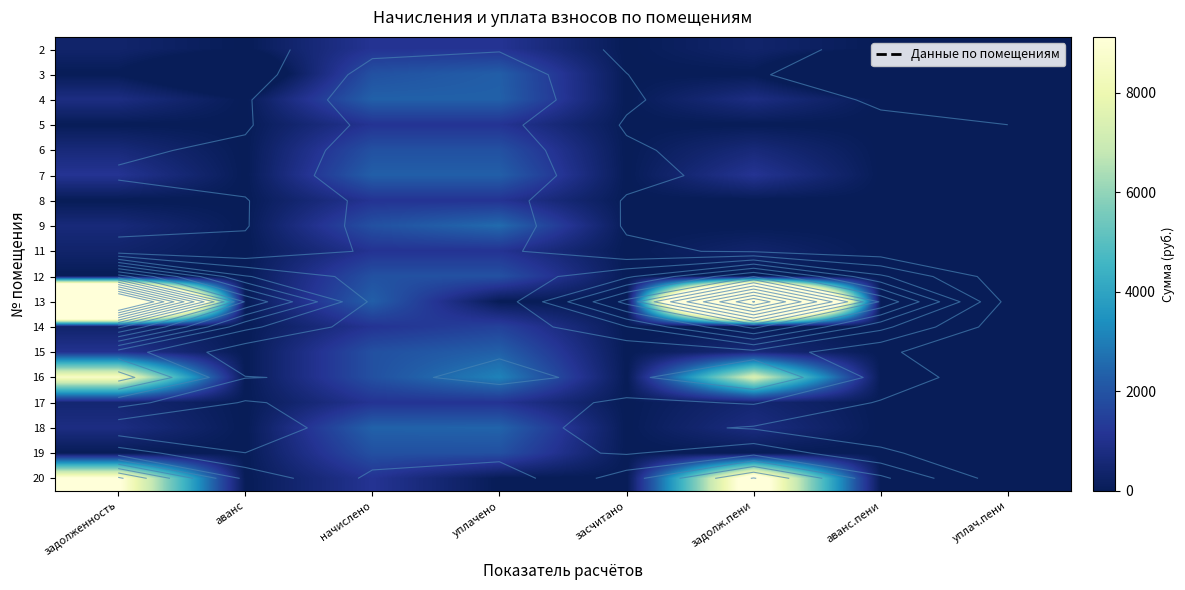

Where does the 17 series first go above 507?

задолженность